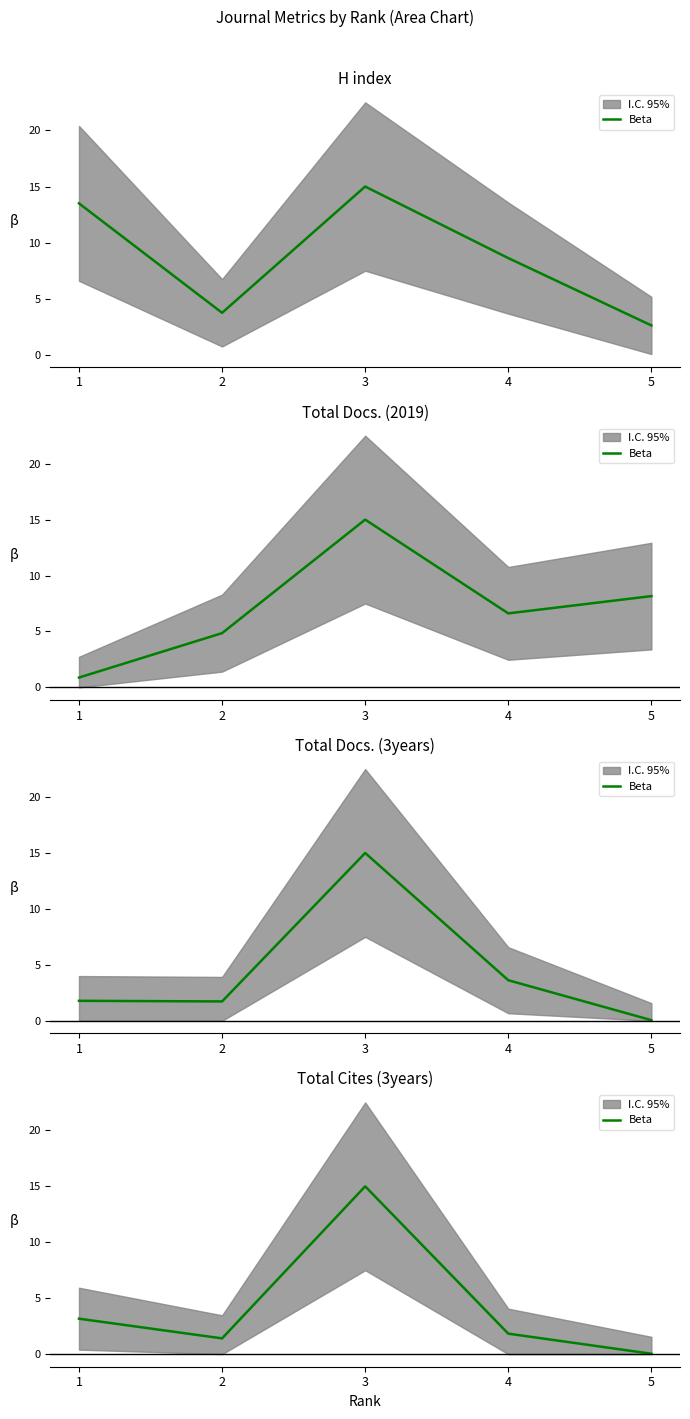

Reading left to right, extract all data points from this chart.

1=3.2	2=1.4	3=15.0	4=1.8	5=0.0